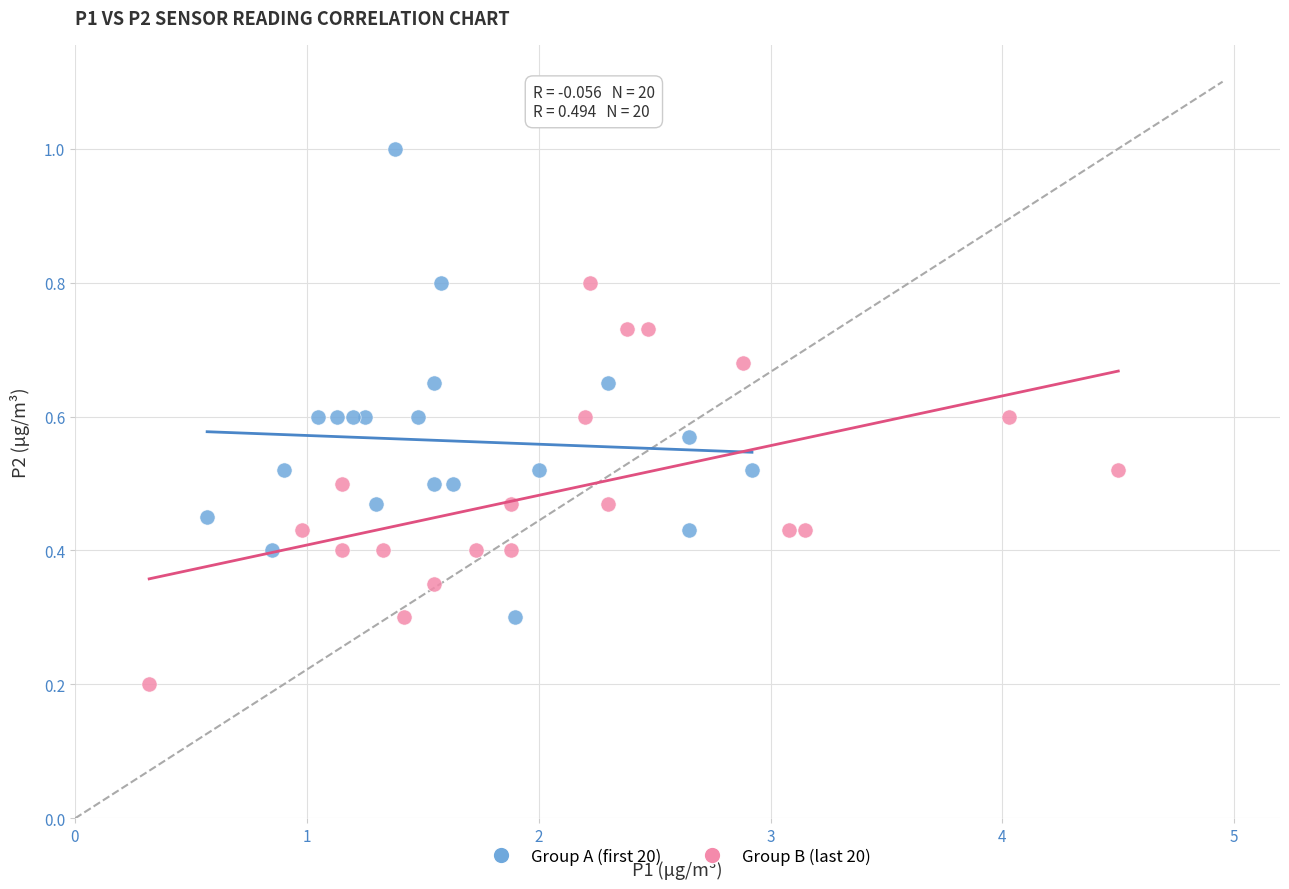

Which series reaches the maximum Y coordinate?

Group A (first 20)